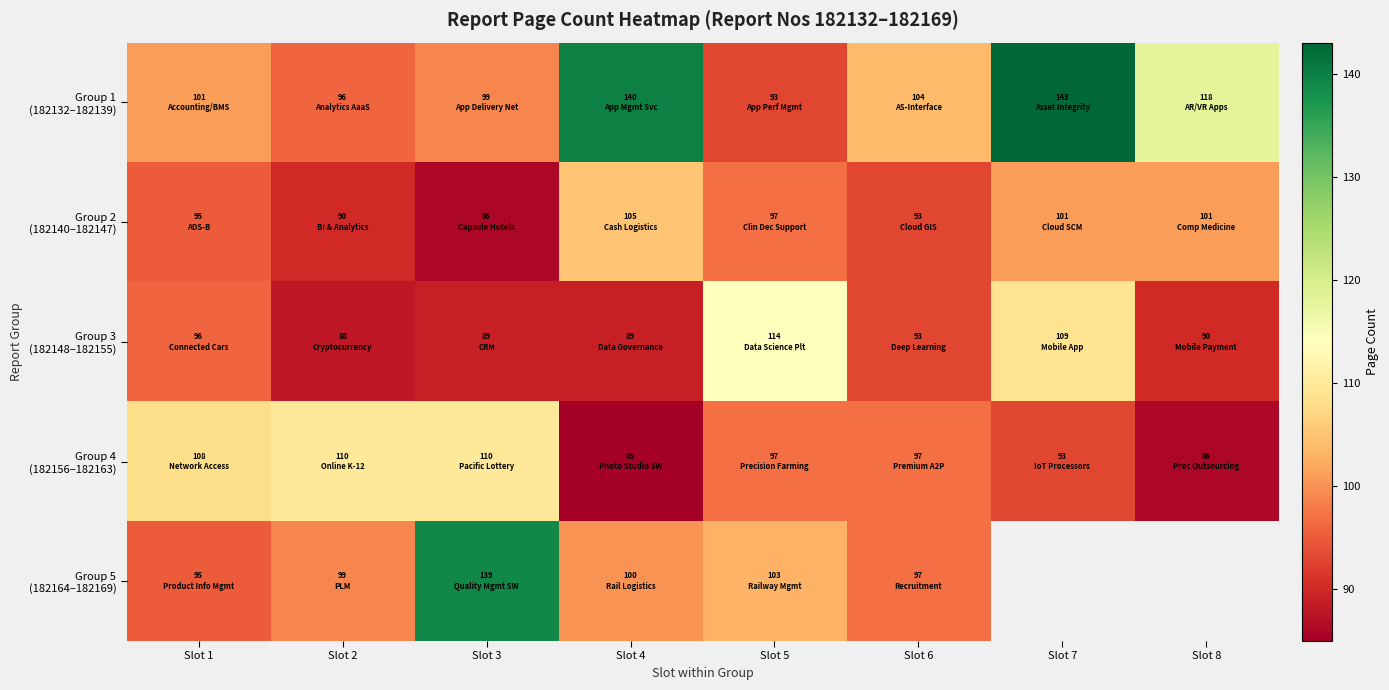

Is it true that Group 5 (182164–182169) equals 34.6 at Slot 3?

False